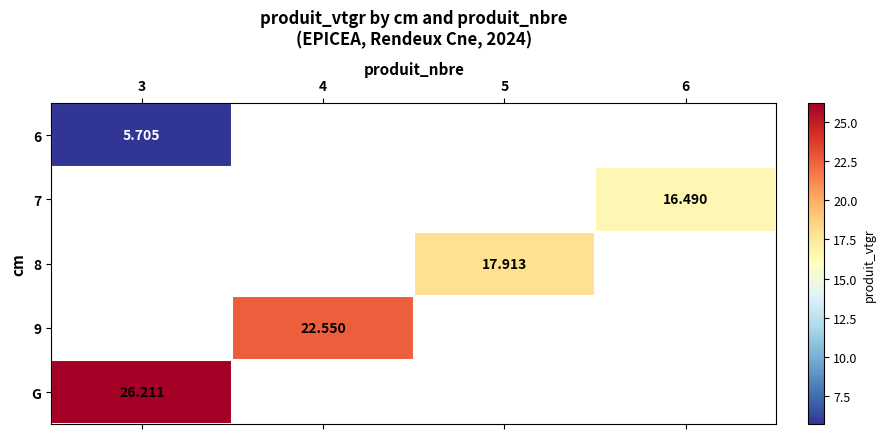

Is it true that G equals 26.2 at 3?

True